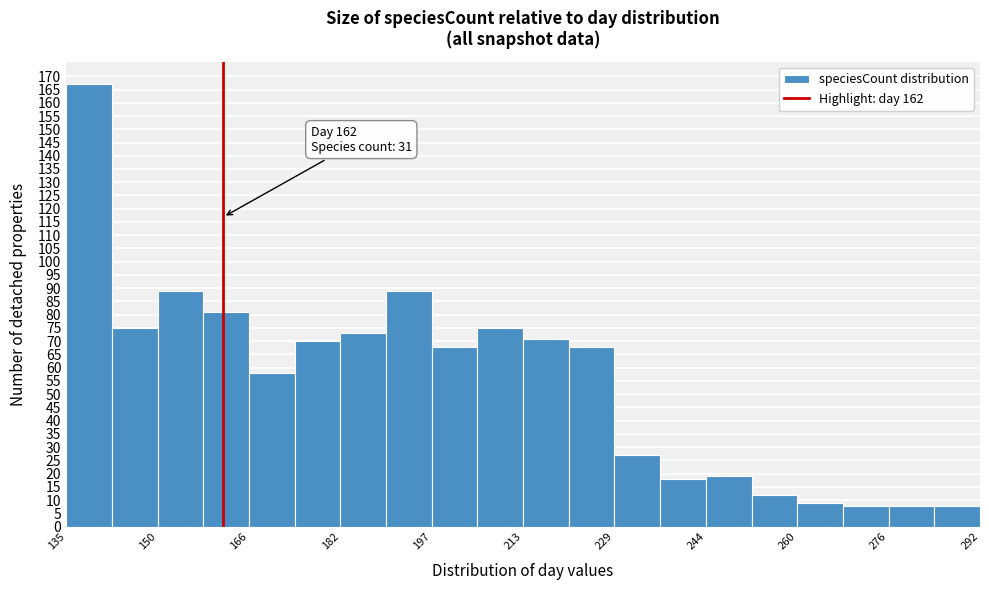

Around what value on the x-axis is the tallest bar? Give the approximate position of its centre, as read against the axis.

138